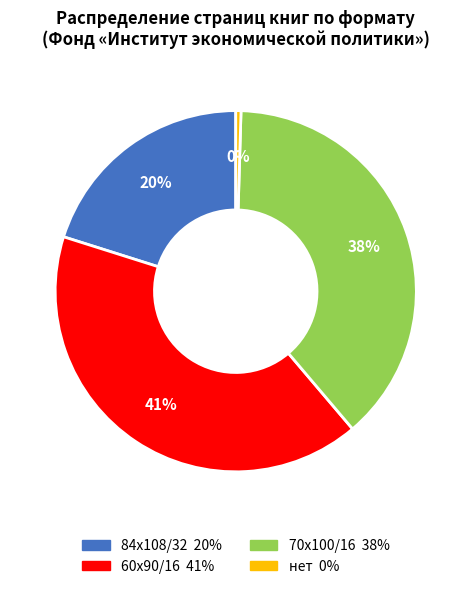

To the nearest percent, what is the difference between the largest and smallest slice percentages?

41%